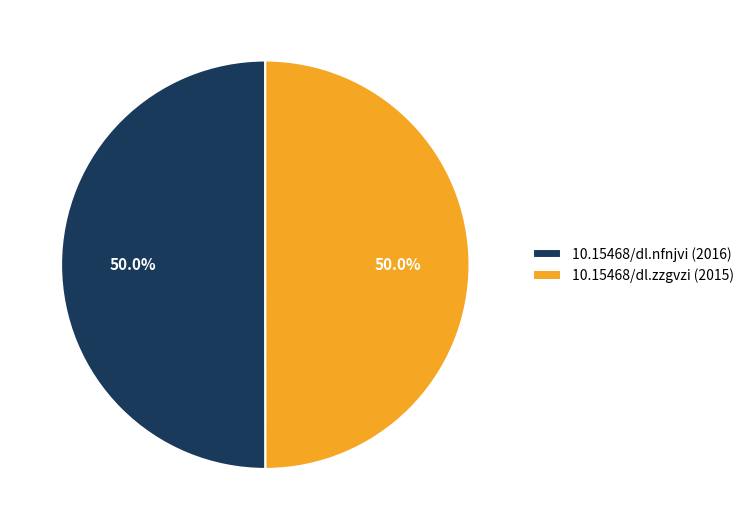

Approximately how many times larger is the value at 10.15468/dl.zzgvzi (2015) compared to 10.15468/dl.nfnjvi (2016)?

1.0